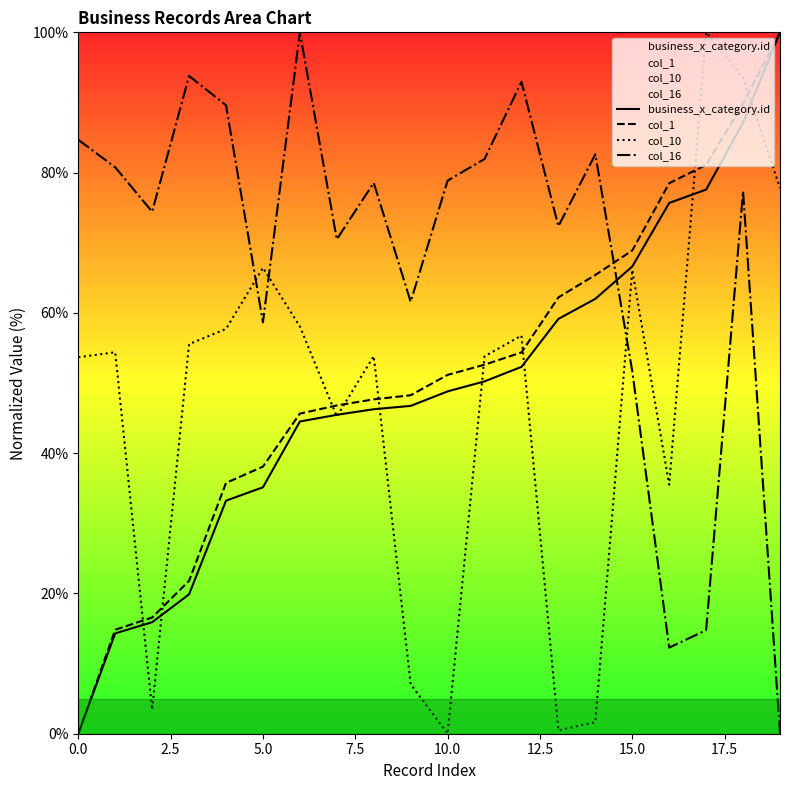

What position from the right is 11?

9